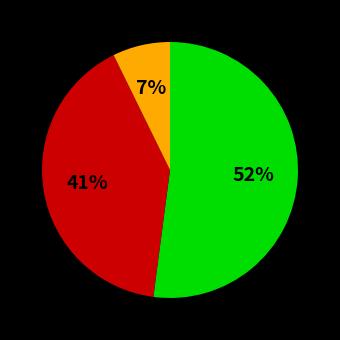

To the nearest percent, what is the average slice percentage?

33%